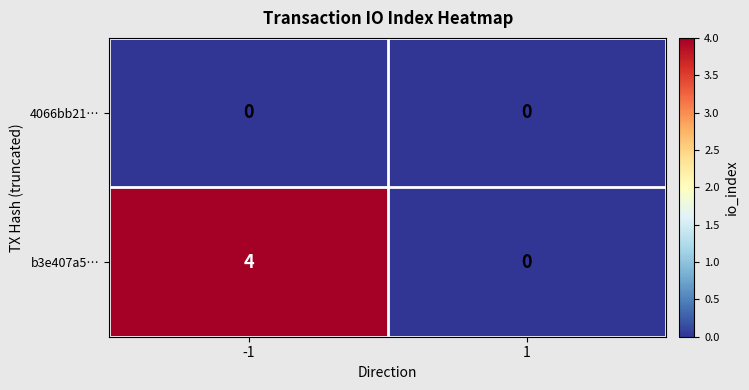

Count the number of data series in this chart.

2